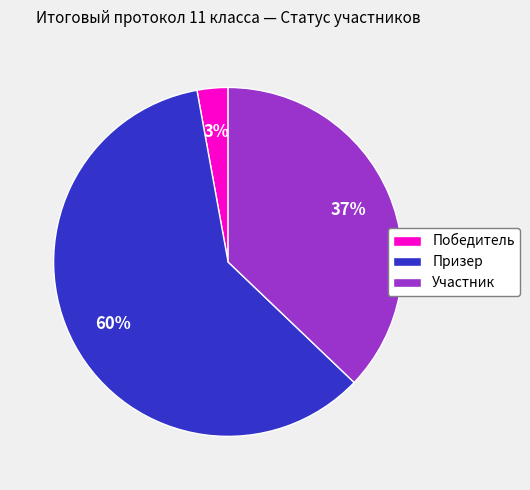

The Участник slice represents 37% of the pie. True or false?

True